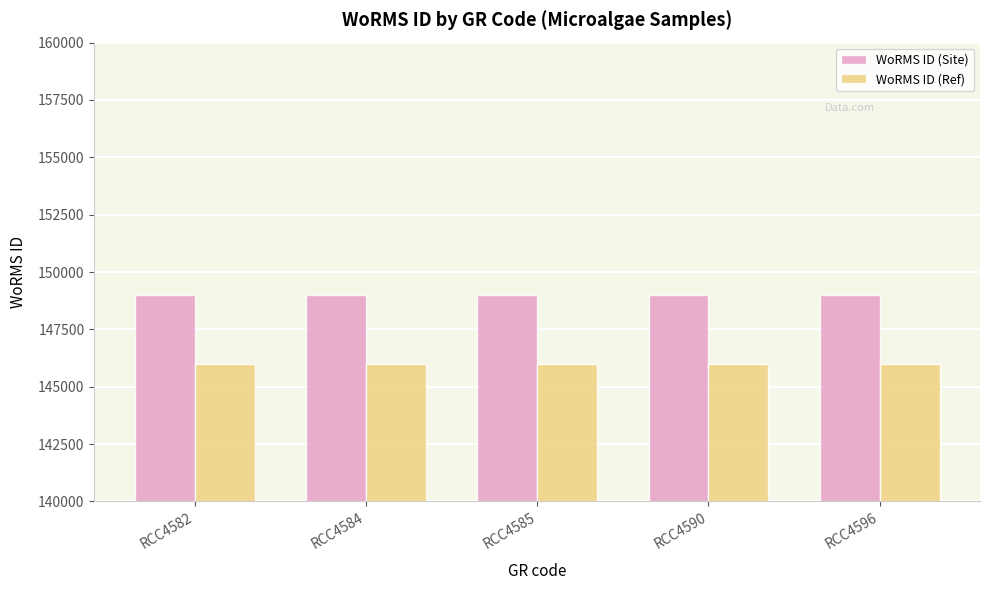

What is the sum of the WoRMS ID (Site) values at RCC4596 and RCC4590?

297962.0